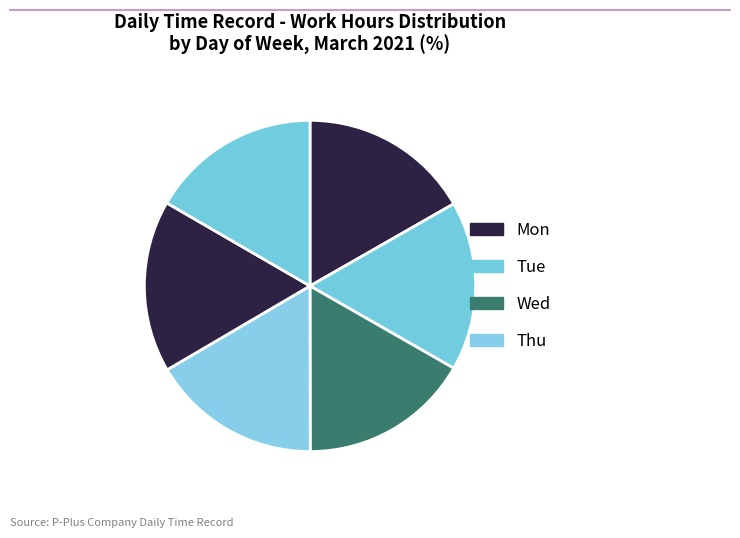

Count the number of slices in the pie.

6